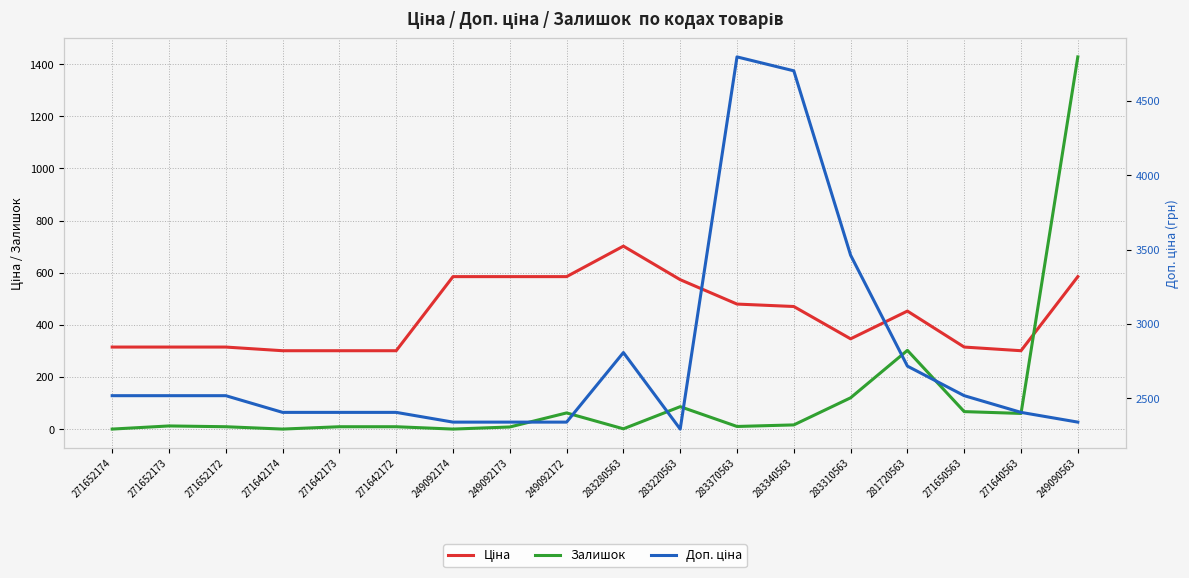

At which label does Ціна reach its peak?

283280563